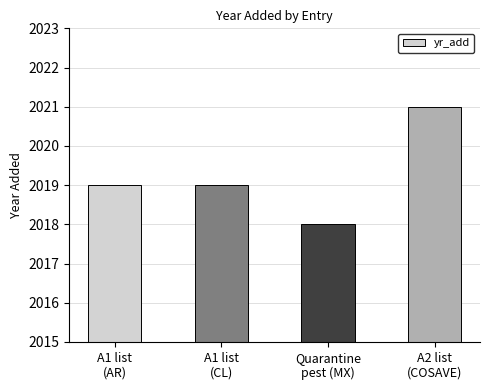

Are the bars grouped side by side (vs. stacked)?

No